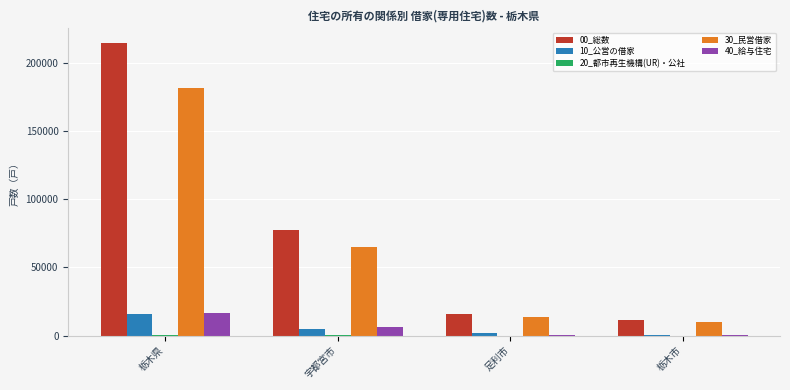

At which category is the sum across all series the highest?

栃木県